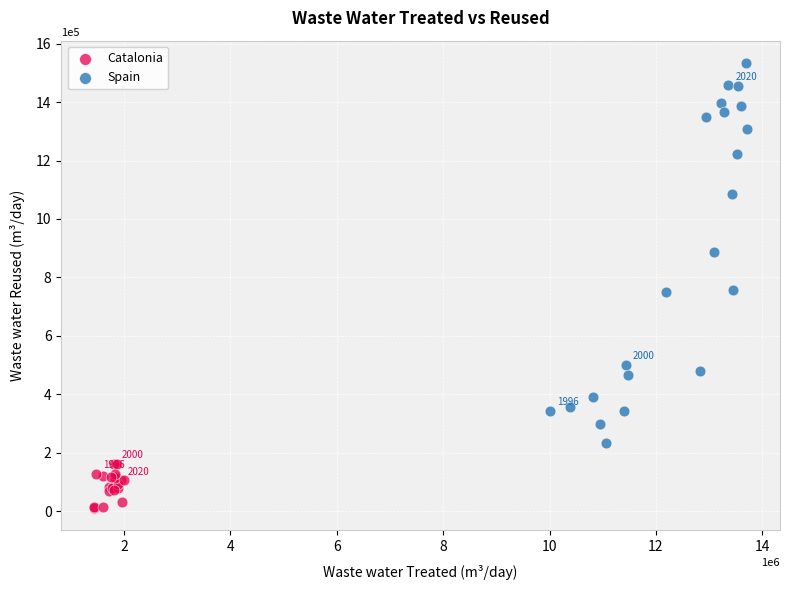

Which series contains the highest Y value?

Spain